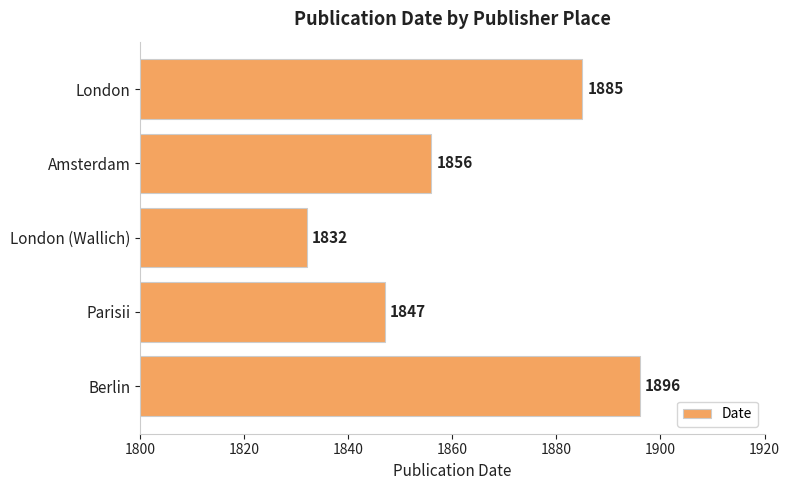

What position from the bottom is London?

5